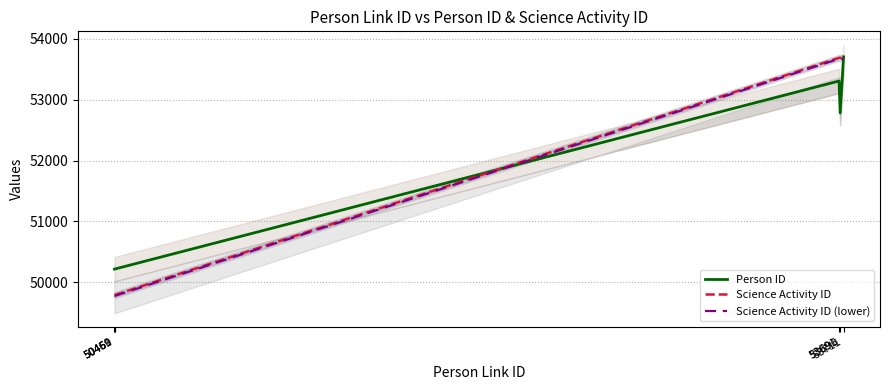

True or false: Science Activity ID (lower) has more than 0 interior local peaks.

False